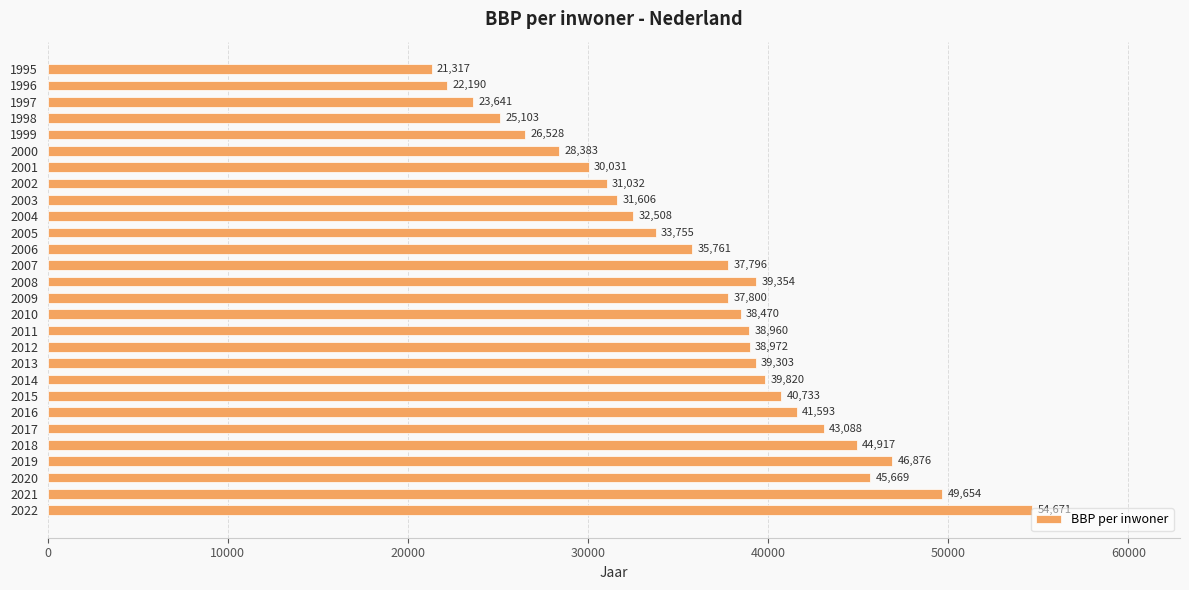

What is the value of the 28th bar from the top?

54671